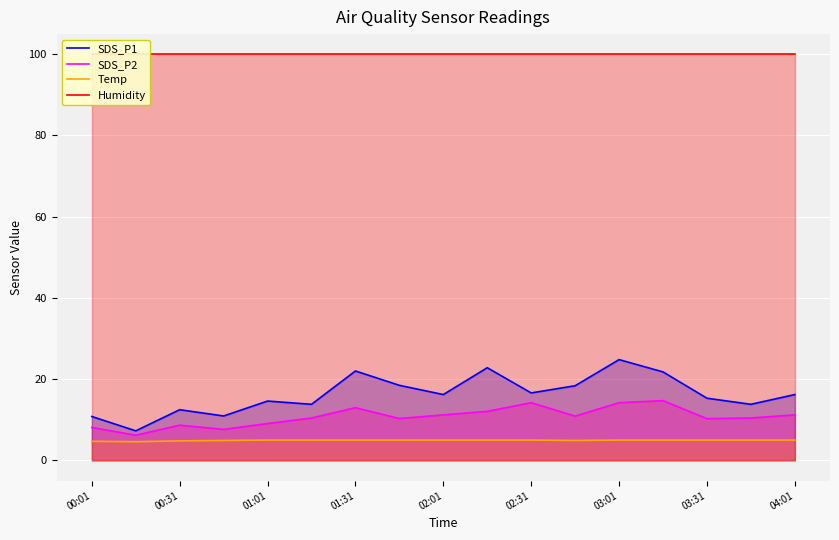

True or false: SDS_P1 and Temp intersect in this chart.

False